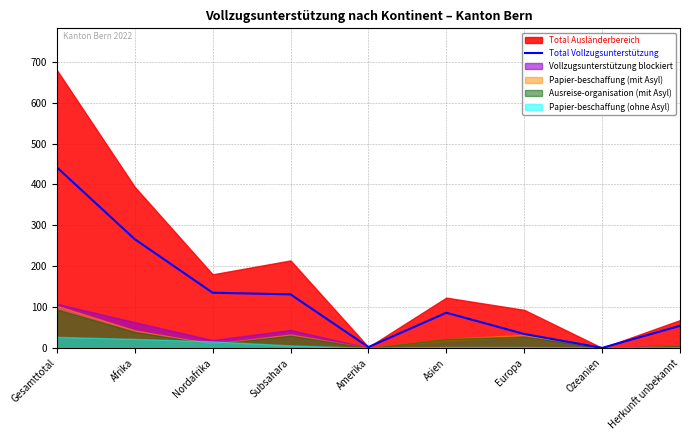

Where is the data nearest to the value 221?

Afrika